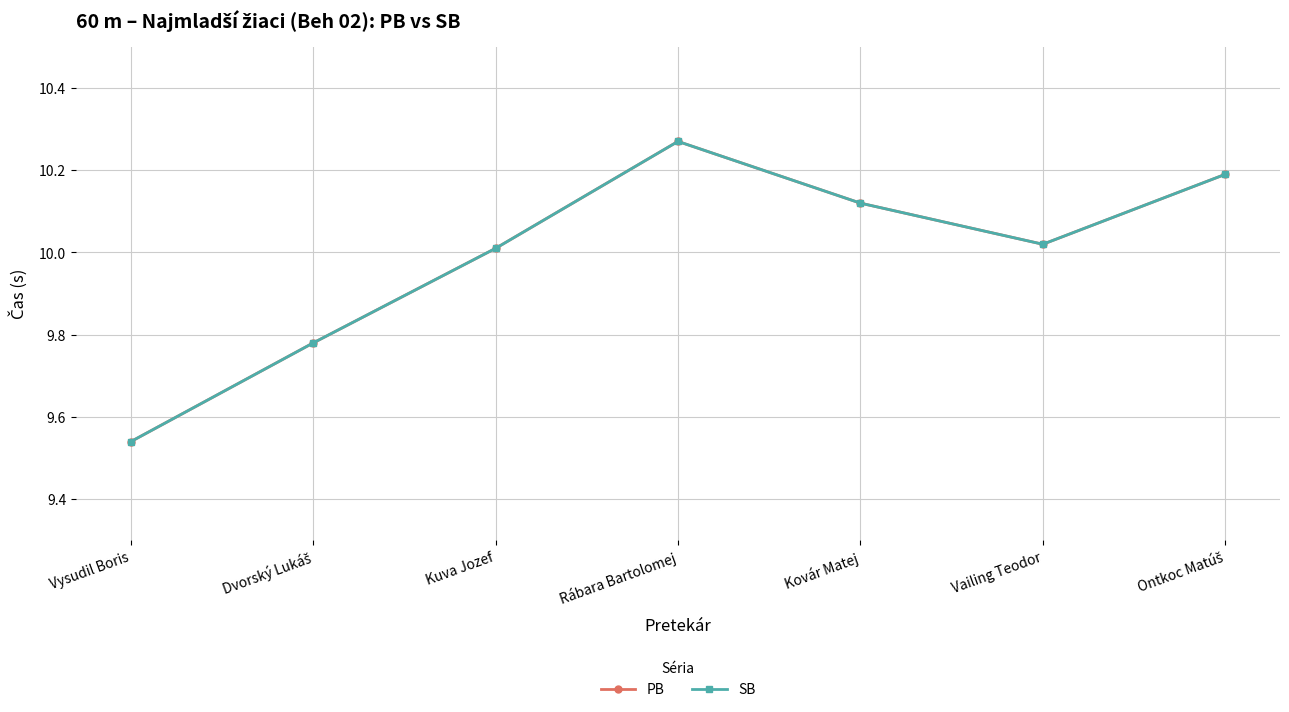

Does the chart have visible grid lines?

Yes